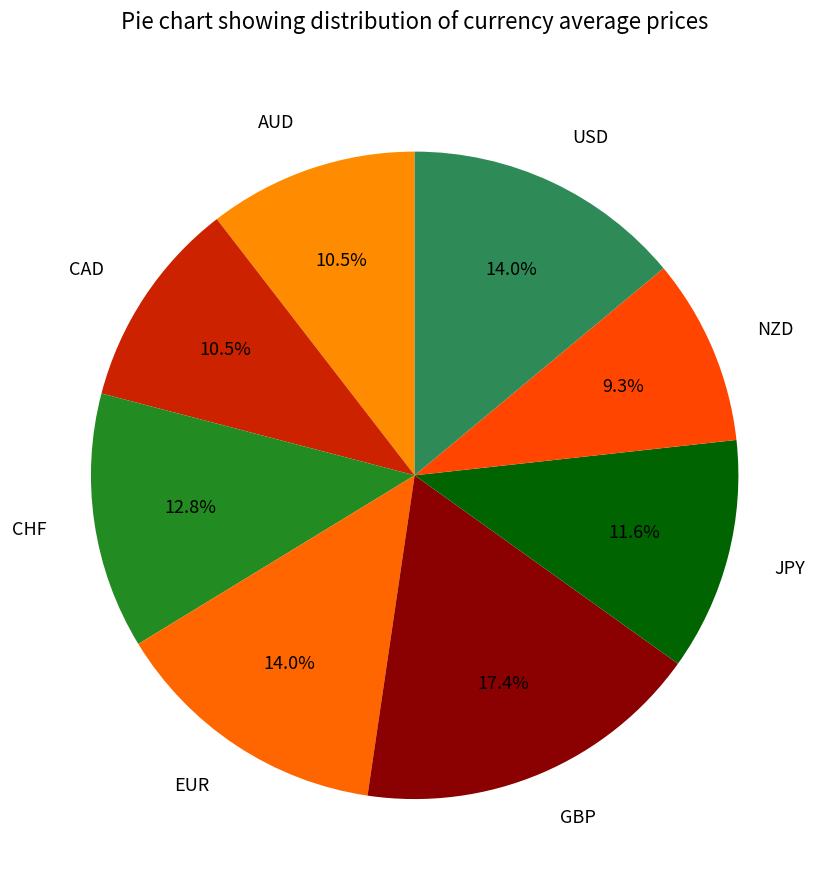

How many slices are in this pie chart?

8